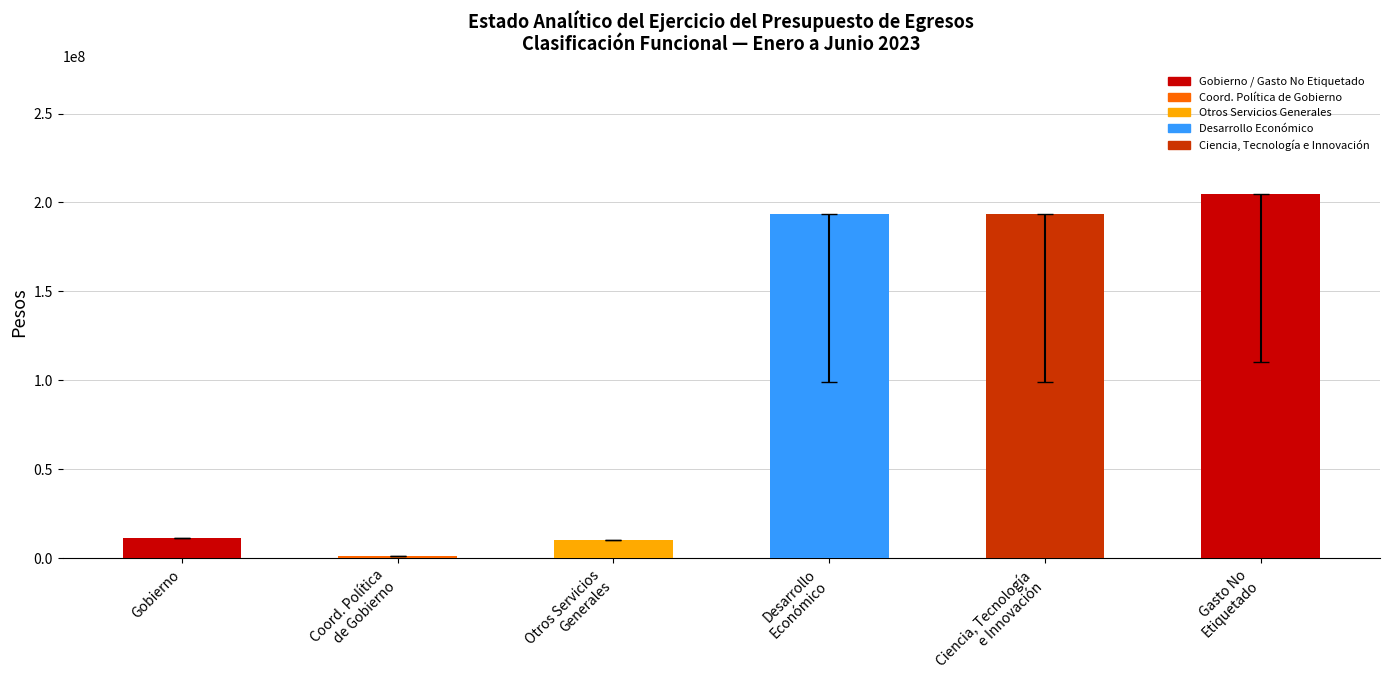

How many bars are there in total?

6